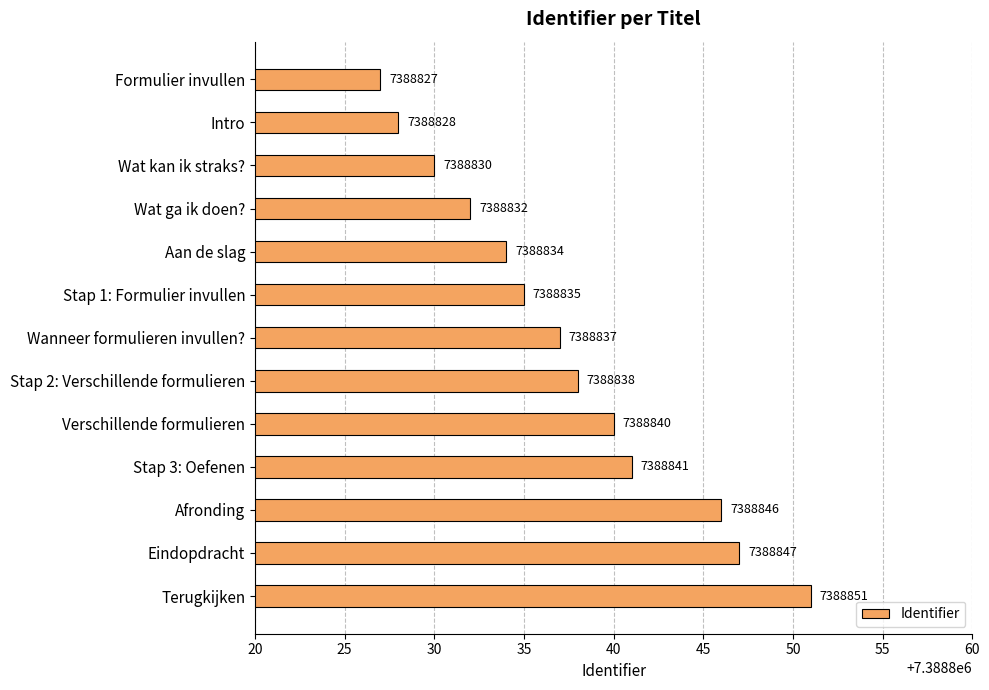

Reading top to bottom, transcribe all the data shown in this chart.

Formulier invullen=7388827	Intro=7388828	Wat kan ik straks?=7388830	Wat ga ik doen?=7388832	Aan de slag=7388834	Stap 1: Formulier invullen=7388835	Wanneer formulieren invullen?=7388837	Stap 2: Verschillende formulieren=7388838	Verschillende formulieren=7388840	Stap 3: Oefenen=7388841	Afronding=7388846	Eindopdracht=7388847	Terugkijken=7388851